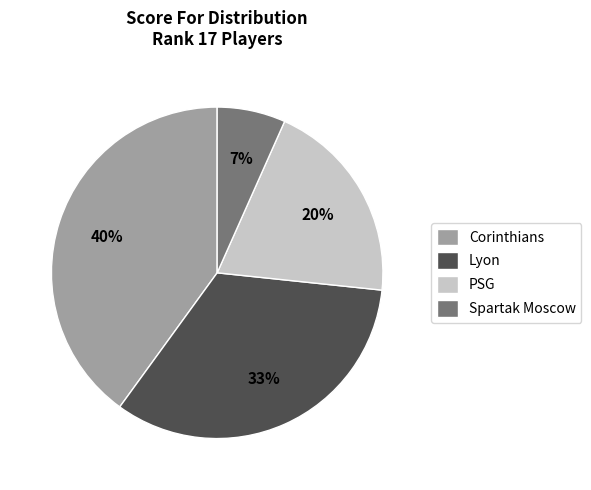

Is it true that Lyon is 22% of the pie?

False